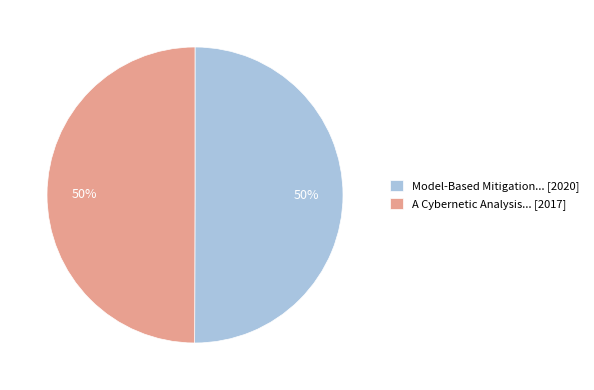

What percentage is the A Cybernetic Analysis... [2017] slice, to the nearest percent?

50%